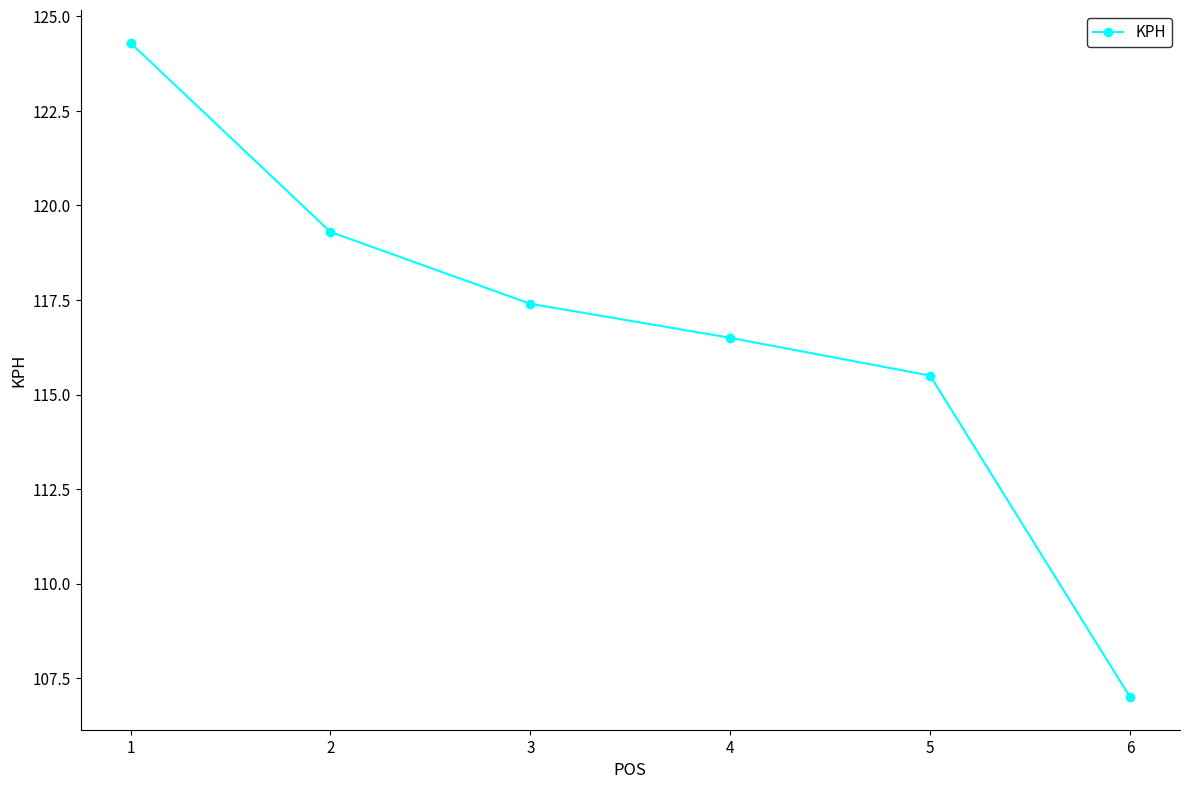

True or false: the data shows 58.0 at 6.

False